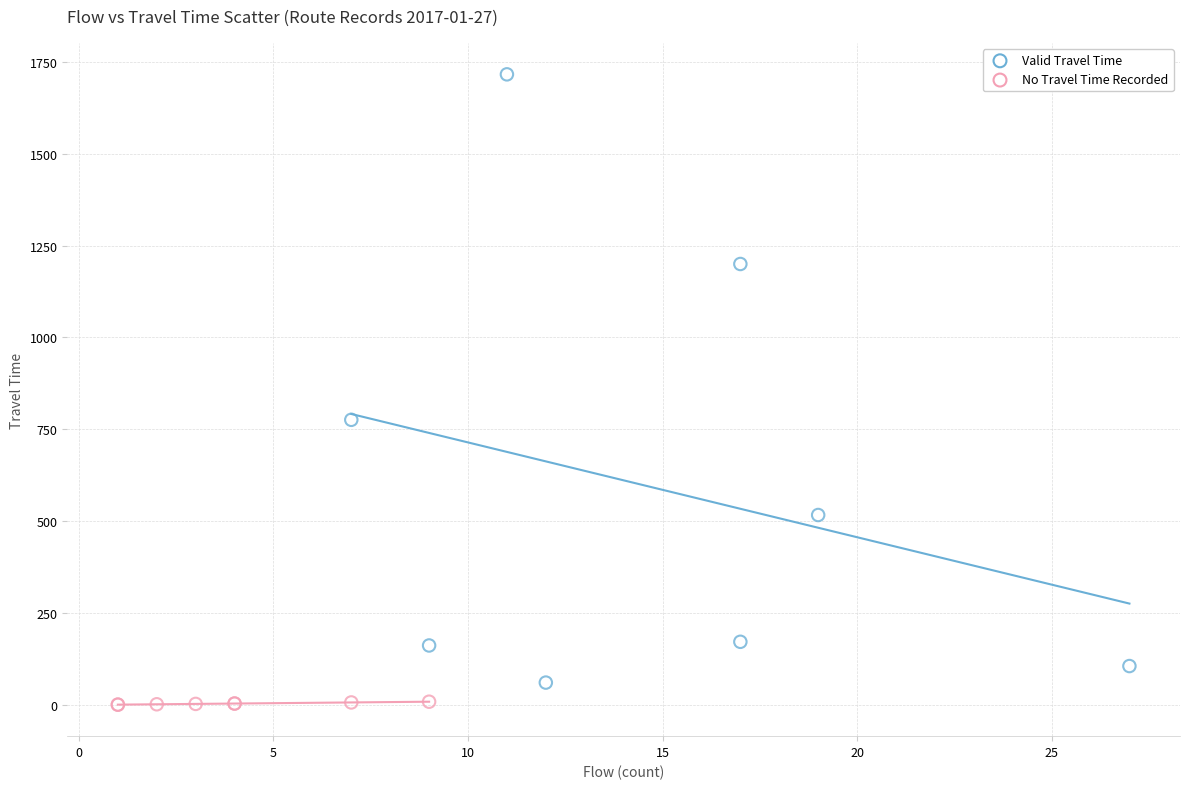

Which series has the widest spread of Y values?

Valid Travel Time